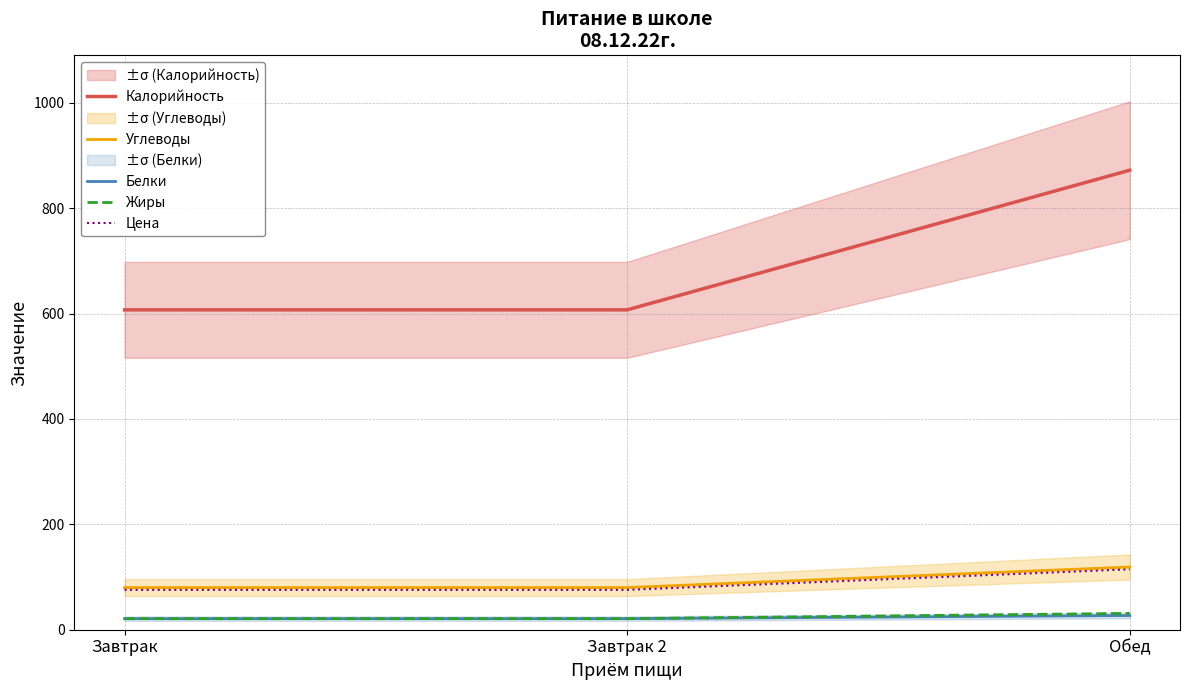

List the series in order of their peak value, lowest first.

Белки, Жиры, Цена, Углеводы, Калорийность